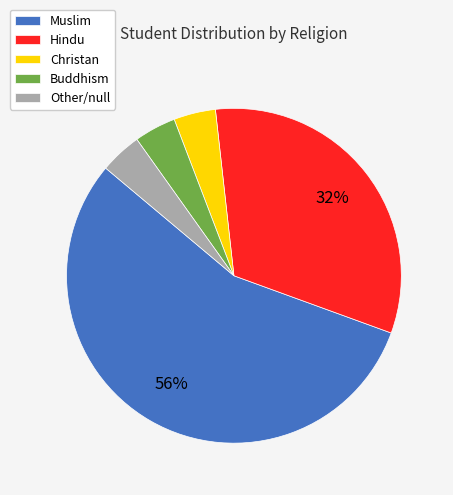

Which has a higher value, Other/null or Hindu?

Hindu